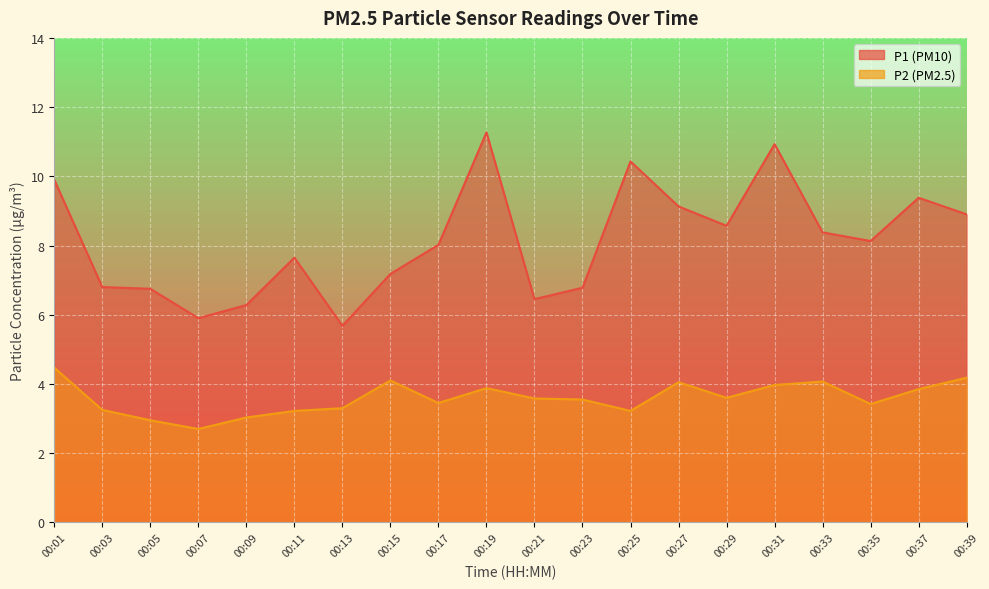

What is the minimum value for P1?

5.7